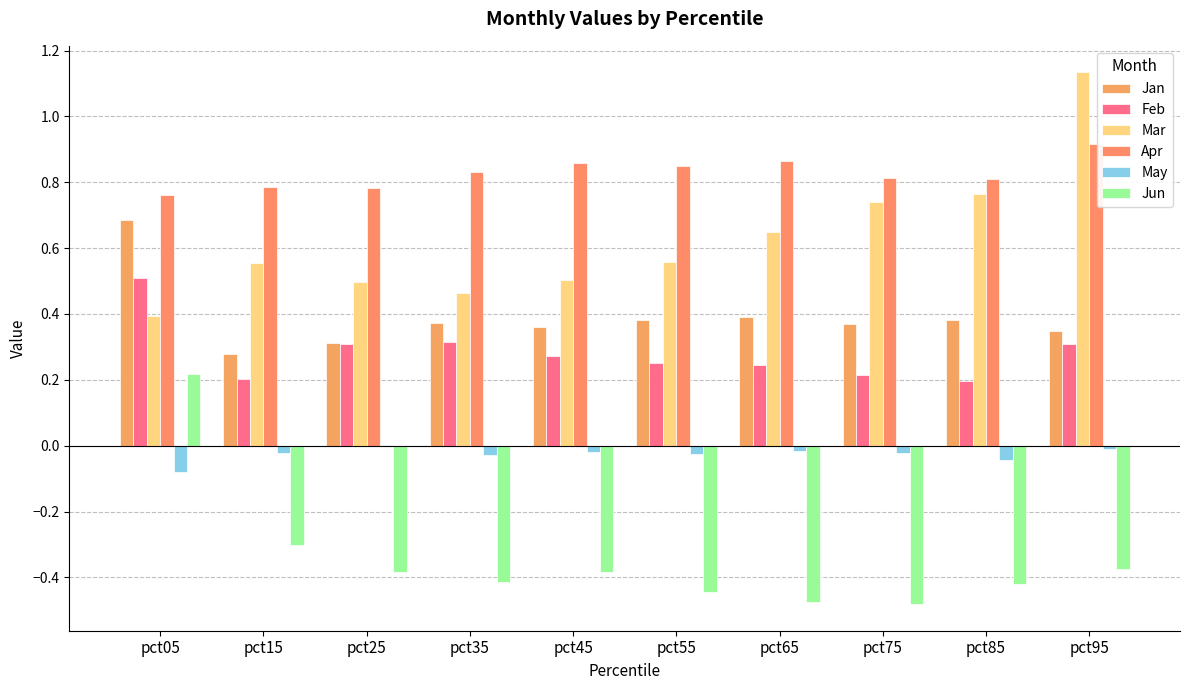

Reading left to right, list all the values displayed in this chart.

Jan: 0.7	0.3	0.3	0.4	0.4	0.4	0.4	0.4	0.4	0.3
Feb: 0.5	0.2	0.3	0.3	0.3	0.3	0.2	0.2	0.2	0.3
Mar: 0.4	0.6	0.5	0.5	0.5	0.6	0.6	0.7	0.8	1.1
Apr: 0.8	0.8	0.8	0.8	0.9	0.9	0.9	0.8	0.8	0.9
May: -0.1	-0.0	0.0	-0.0	-0.0	-0.0	-0.0	-0.0	-0.0	-0.0
Jun: 0.2	-0.3	-0.4	-0.4	-0.4	-0.4	-0.5	-0.5	-0.4	-0.4